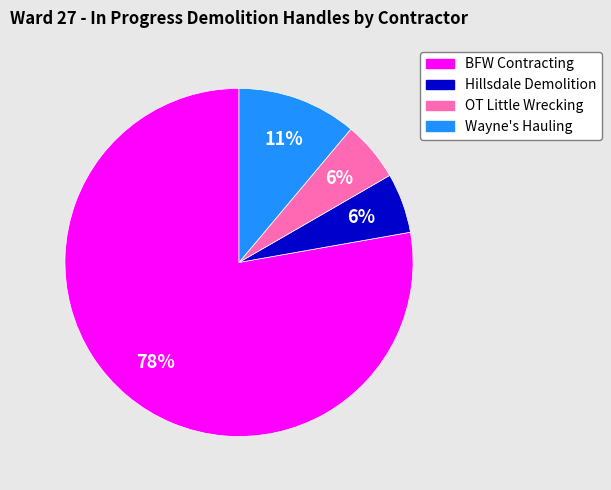

How many slices are in this pie chart?

4